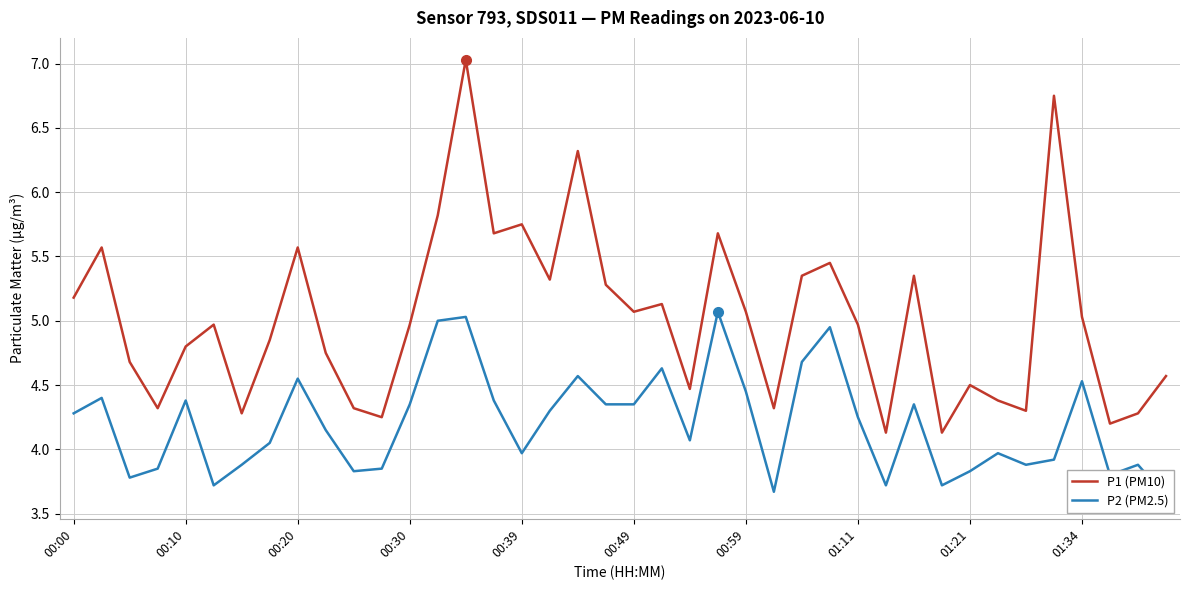

How many lines are shown in the chart?

2